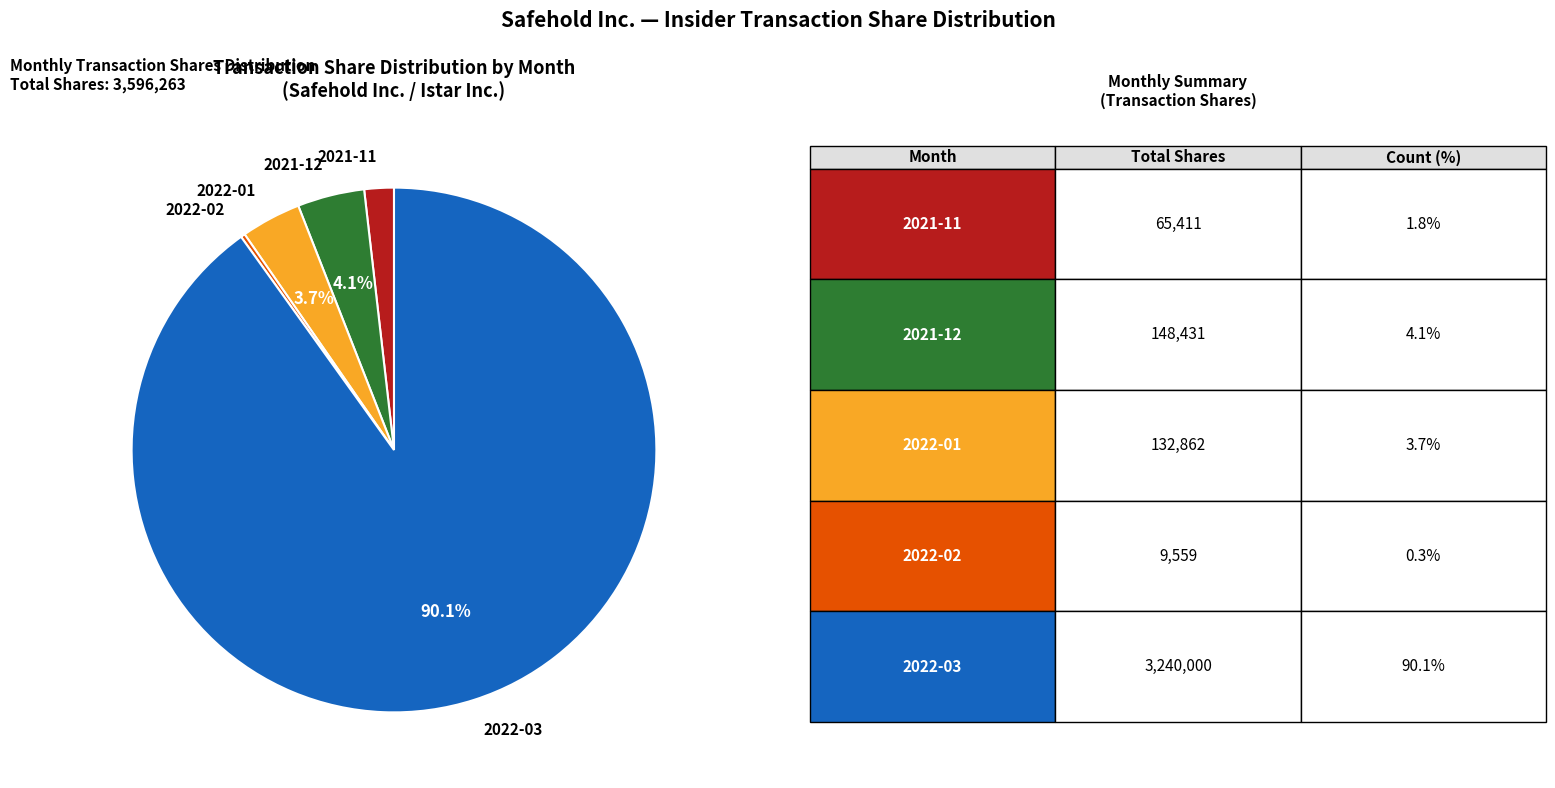

Which slice is the largest?

2022-03